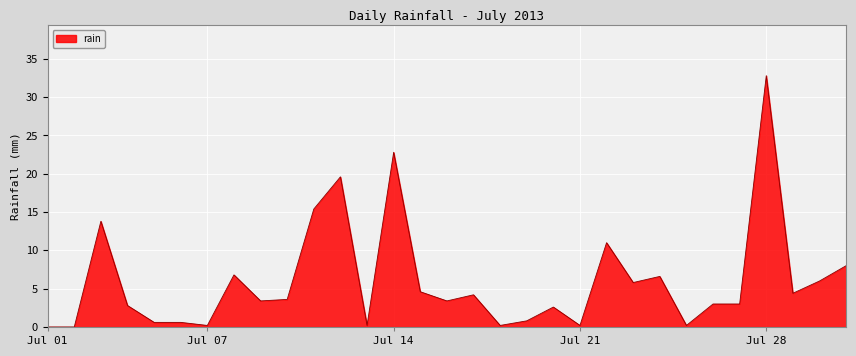

What is the difference between the maximum and minimum values?

32.8